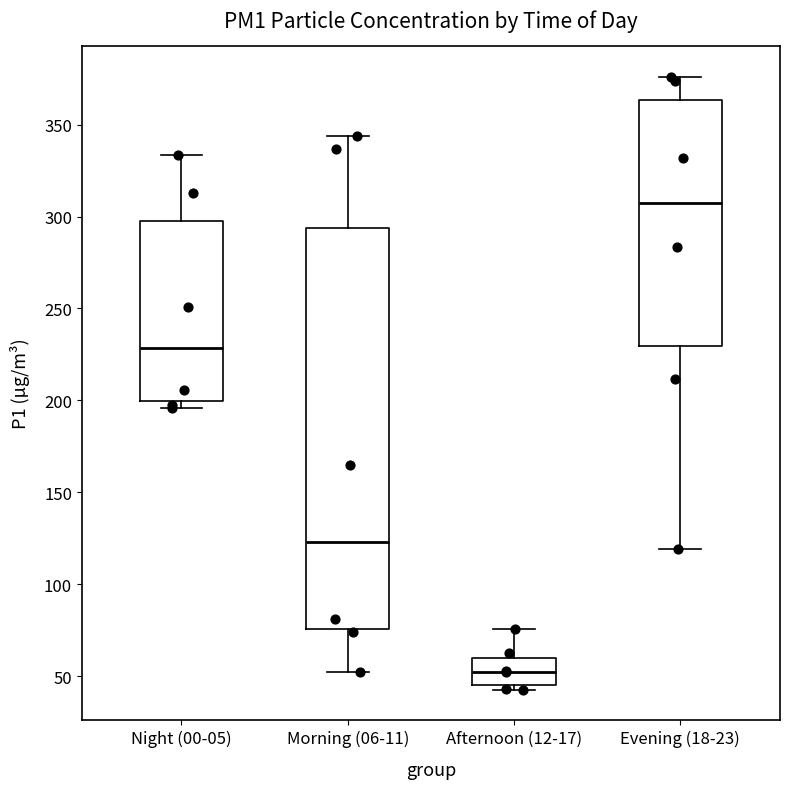

Comparing the boxes themselves (not the whiskers), which one is the tallest?

Morning (06-11)